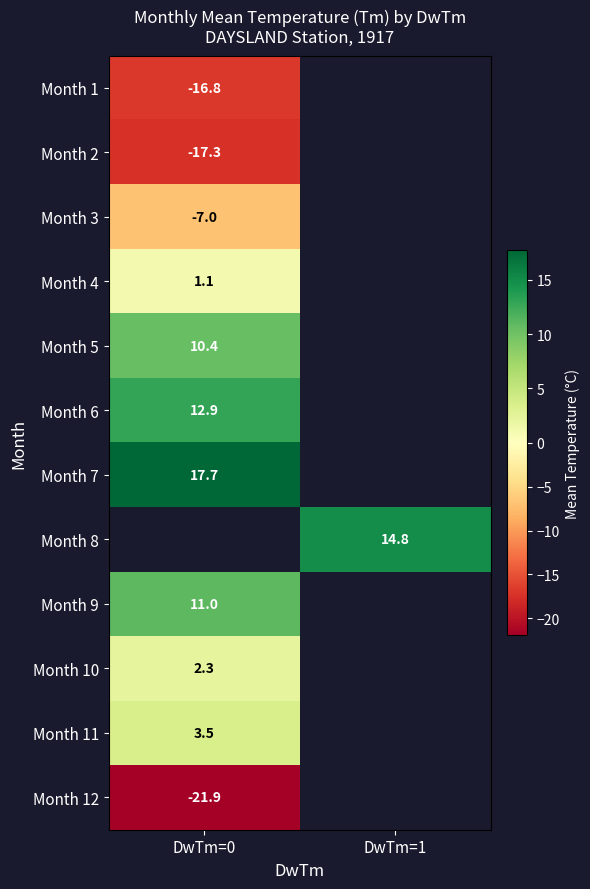

What is the smallest value displayed?

-21.9